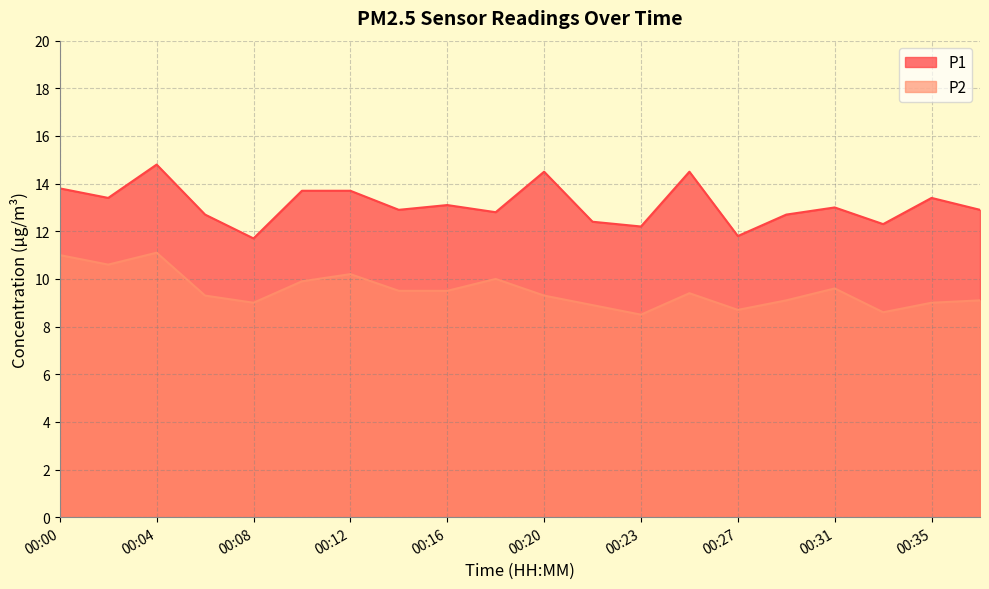

Where is the first local maximum for P2?

00:04